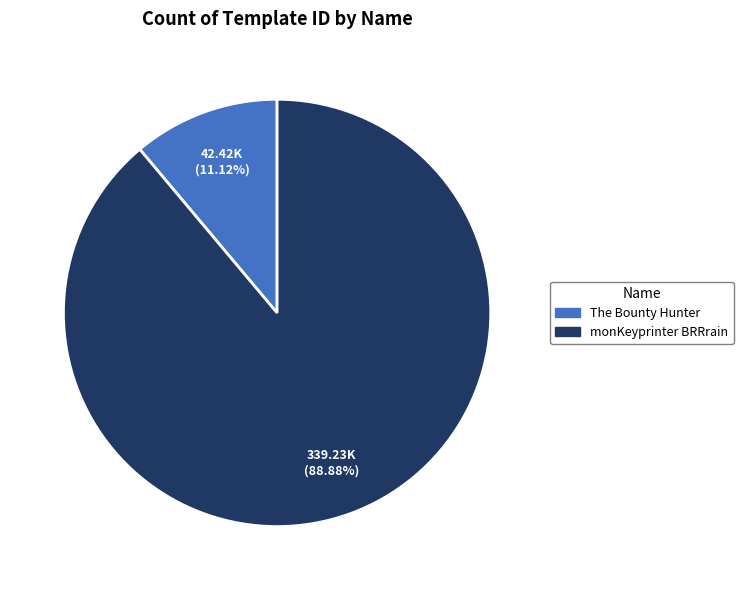

Is there any slice that represents more than half of the pie?

Yes